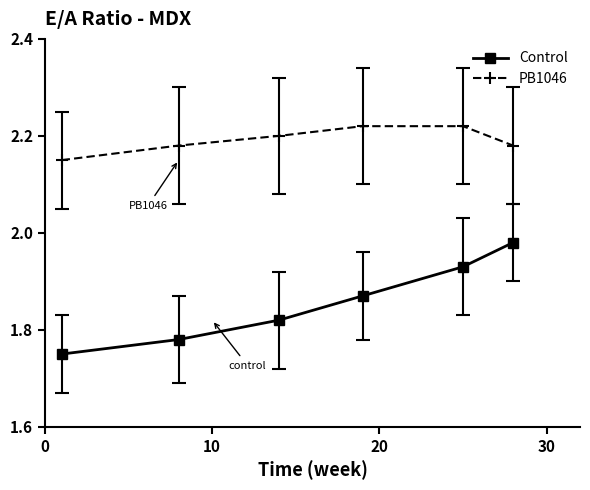

True or false: Control and PB1046 cross at least once.

False